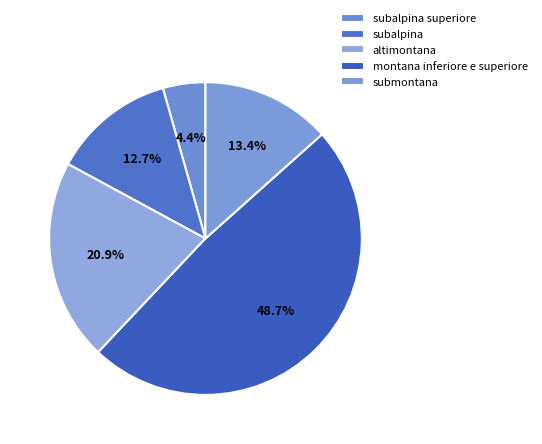

To the nearest percent, what is the average slice percentage?

20%